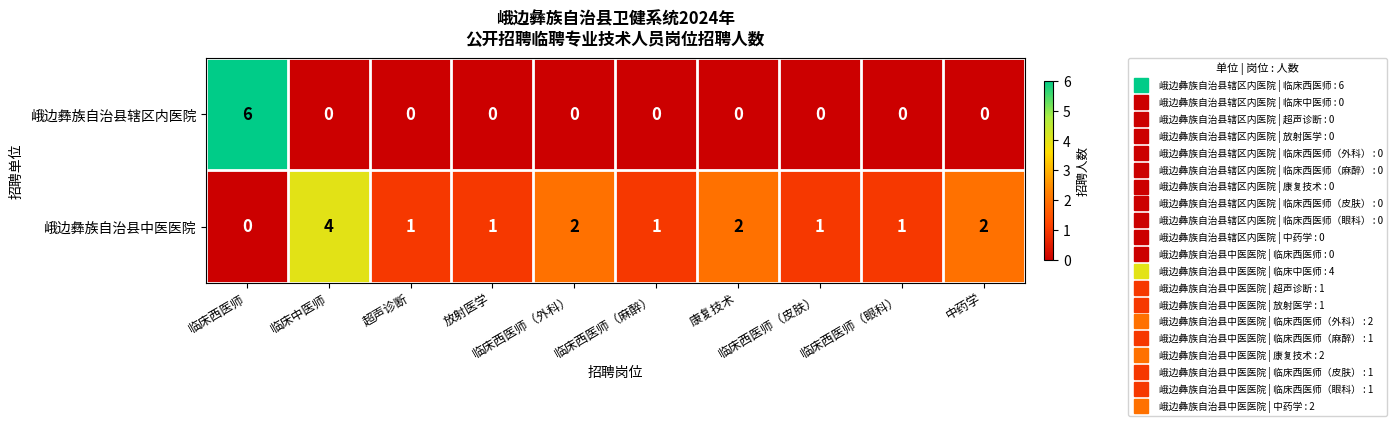

At how many categories does at least one series exceed 5?

1